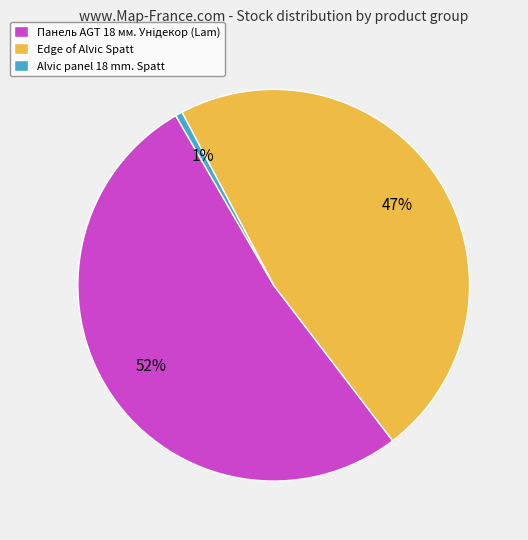

To the nearest percent, what is the combined percentage of Alvic panel 18 mm. Spatt and Edge of Alvic Spatt?

48%